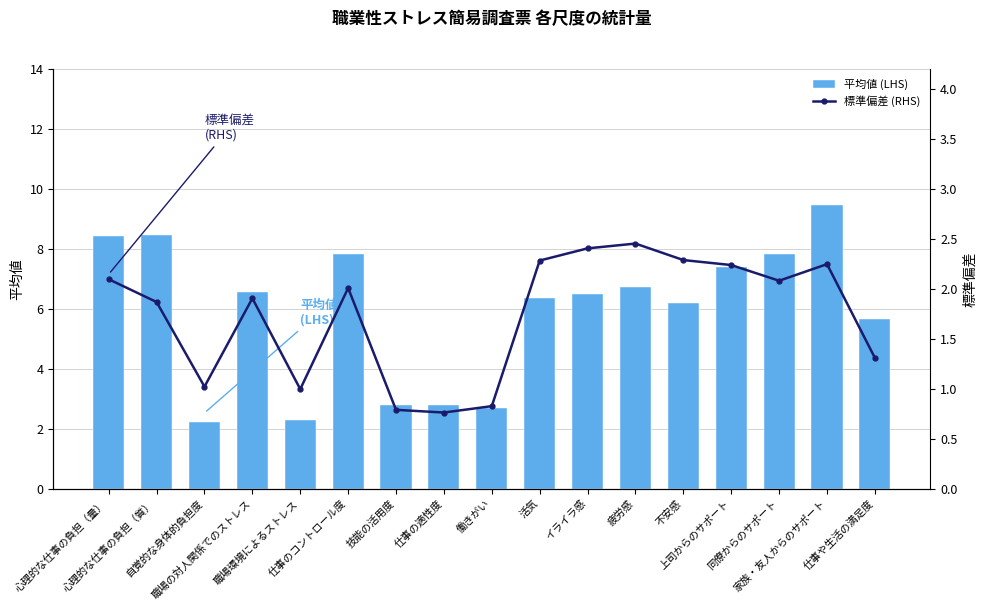

Reading right to left, list all the values displayed in this chart.

平均値 (LHS): 5.7	9.5	7.8	7.4	6.2	6.7	6.5	6.4	2.7	2.8	2.8	7.8	2.3	6.6	2.2	8.5	8.4
標準偏差 (RHS): 1.3	2.2	2.1	2.2	2.3	2.5	2.4	2.3	0.8	0.8	0.8	2.0	1.0	1.9	1.0	1.9	2.1